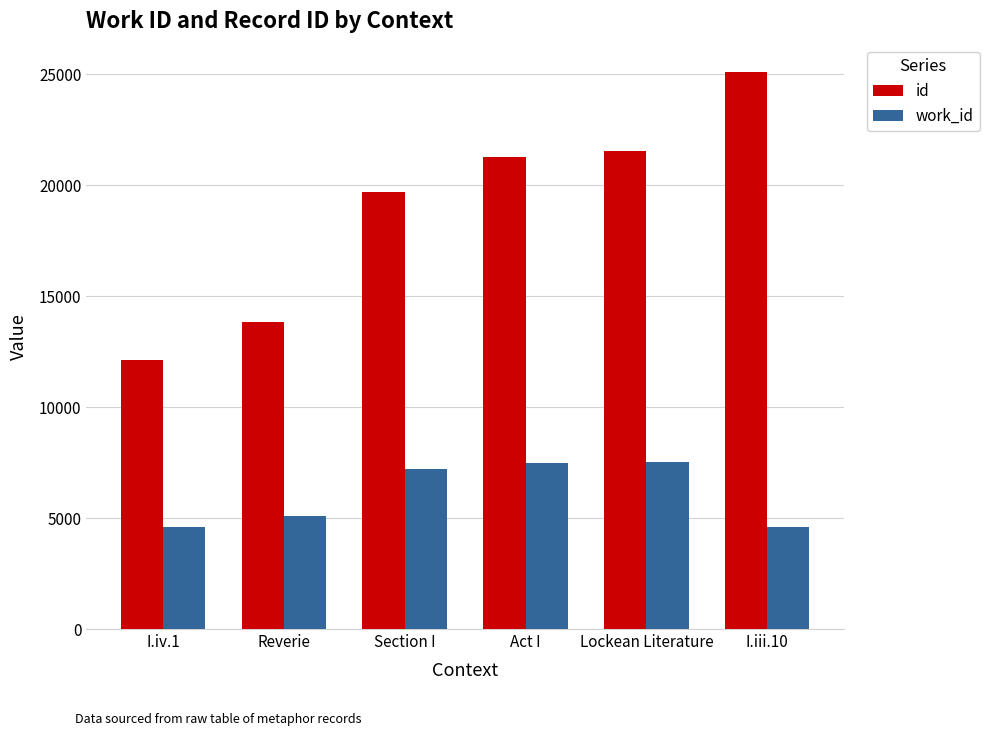

What is the value of the id bar at the 5th from the left?

21554